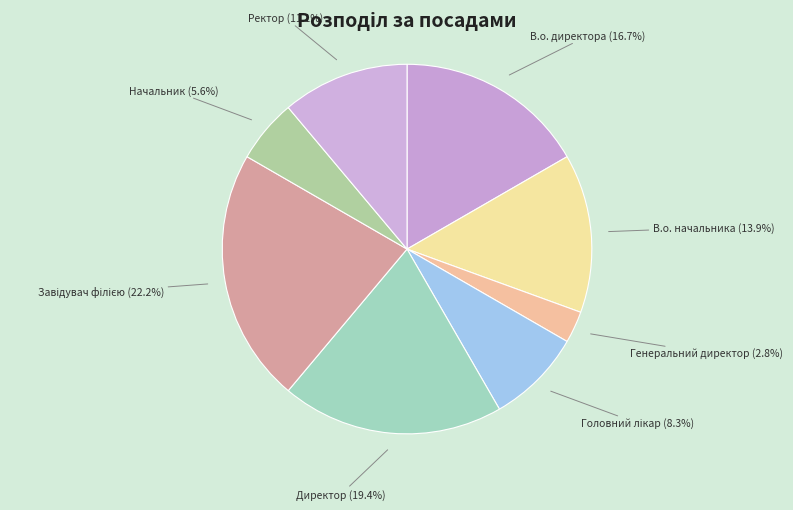

True or false: Начальник accounts for 6% of the total.

True